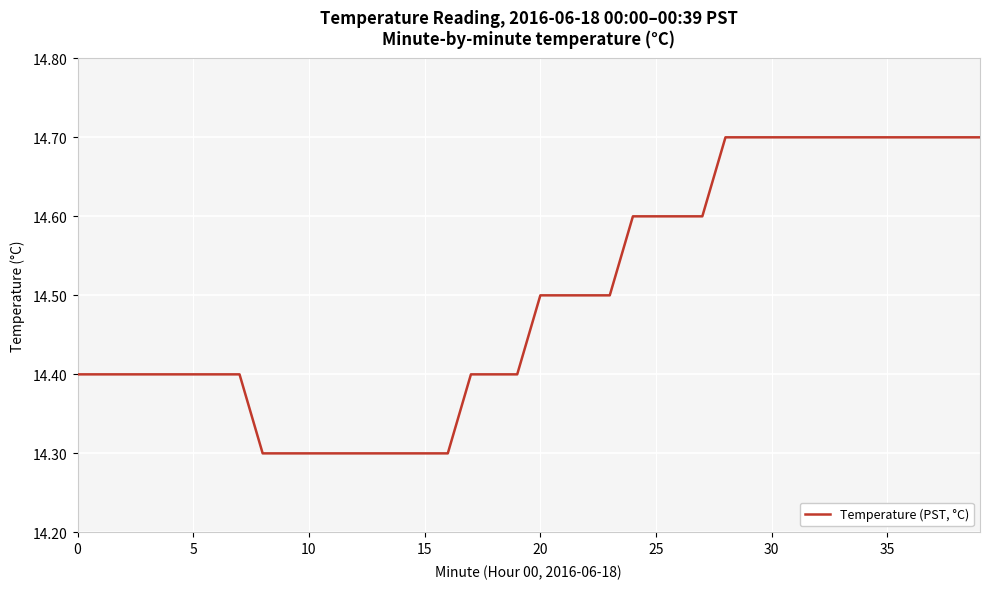

What is the greatest value displayed?

14.7